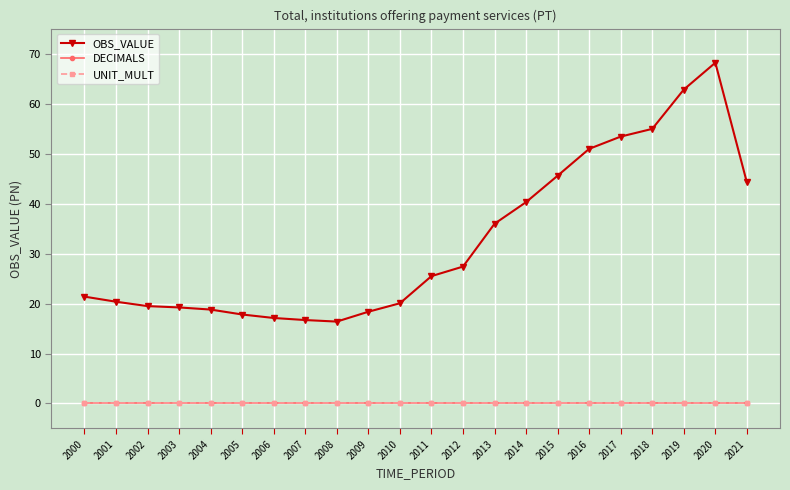

What is the difference between the OBS_VALUE values at 2002 and 2005?

1.7